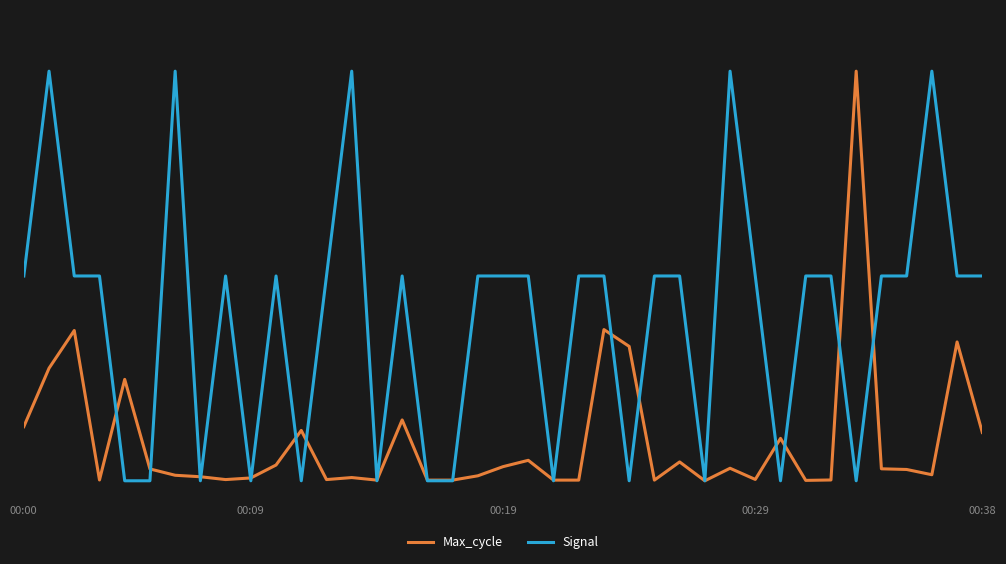

Which category has the highest value in the Max_cycle series?

33